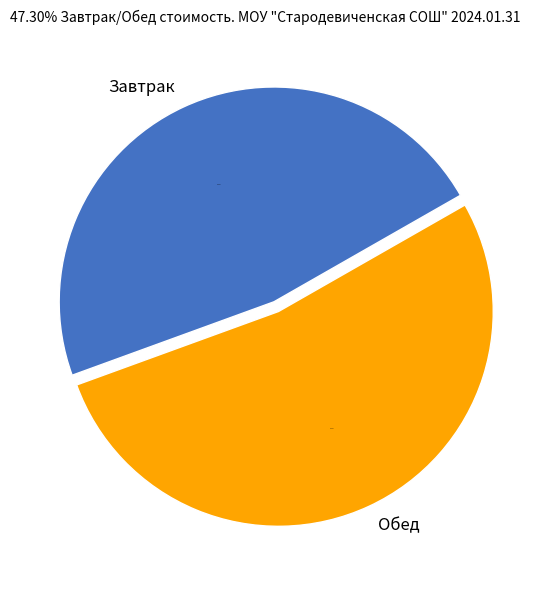

Is the sum of Обед and Завтрак greater than half?

Yes